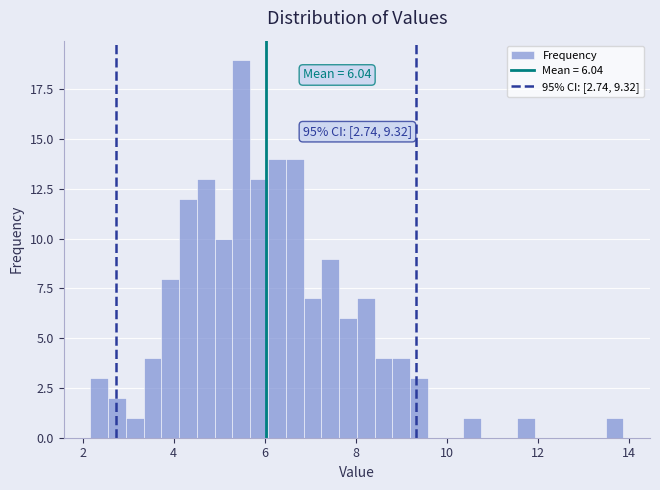

Around what value on the x-axis is the tallest bar? Give the approximate position of its centre, as read against the axis.

5.4